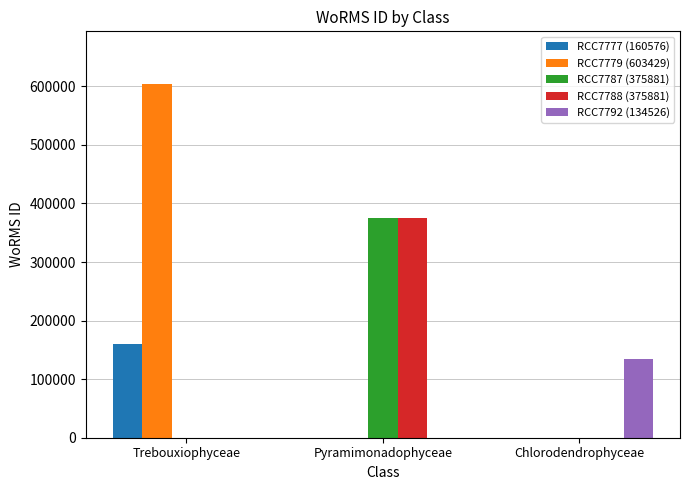

True or false: RCC7792 (134526) has a value of 41960 at Pyramimonadophyceae.

False